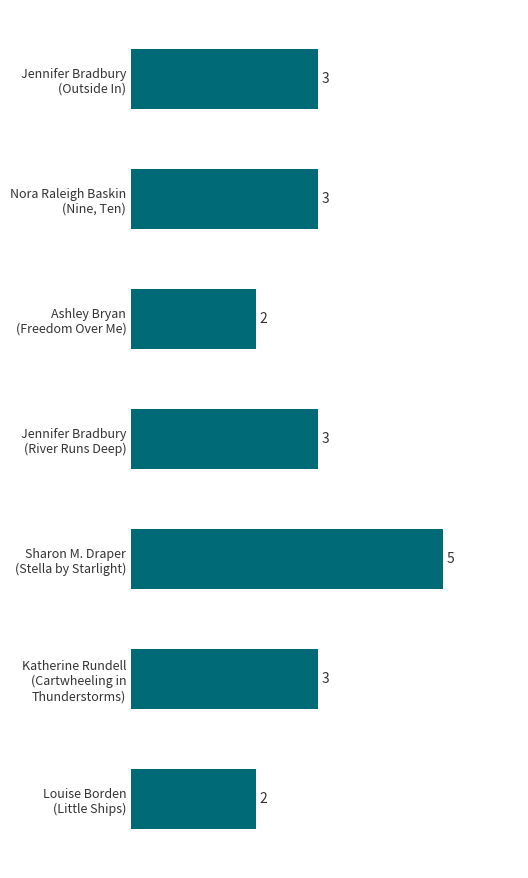

Reading top to bottom, what are all the values shown in this chart?

3	3	2	3	5	3	2